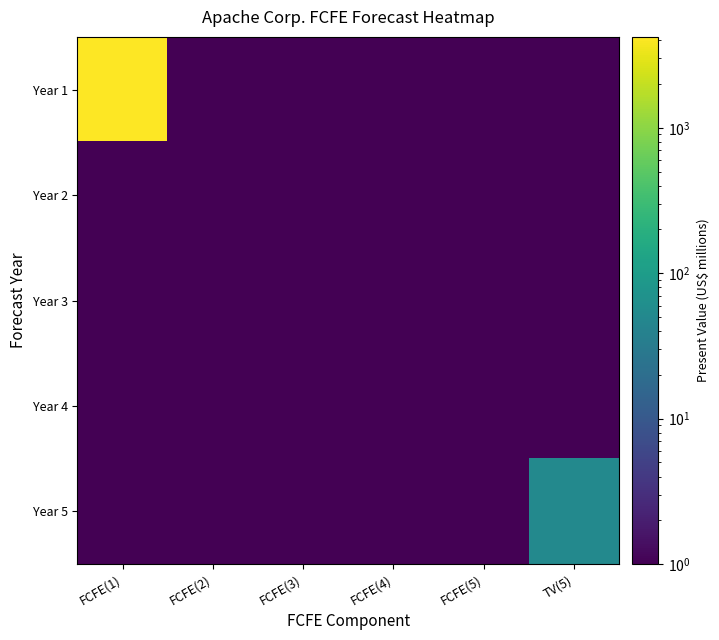

Reading left to right, what are all the values shown in this chart?

Year 1: FCFE(1)=4218.0	FCFE(2)=0.0	FCFE(3)=0.0	FCFE(4)=0.0	FCFE(5)=0.0	TV(5)=0.0
Year 2: FCFE(1)=0.0	FCFE(2)=0.0	FCFE(3)=0.0	FCFE(4)=0.0	FCFE(5)=0.0	TV(5)=0.0
Year 3: FCFE(1)=0.0	FCFE(2)=0.0	FCFE(3)=0.0	FCFE(4)=0.0	FCFE(5)=0.0	TV(5)=0.0
Year 4: FCFE(1)=0.0	FCFE(2)=0.0	FCFE(3)=0.0	FCFE(4)=0.0	FCFE(5)=0.0	TV(5)=0.0
Year 5: FCFE(1)=0.0	FCFE(2)=0.0	FCFE(3)=0.0	FCFE(4)=0.0	FCFE(5)=0.0	TV(5)=50.2